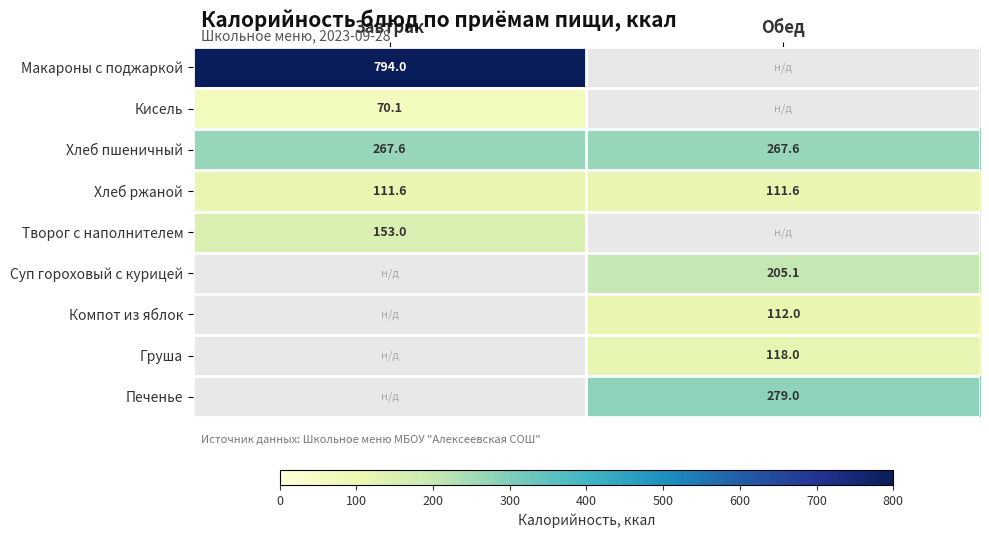

The Печенье series shows 279.0 at Обед. True or false?

True